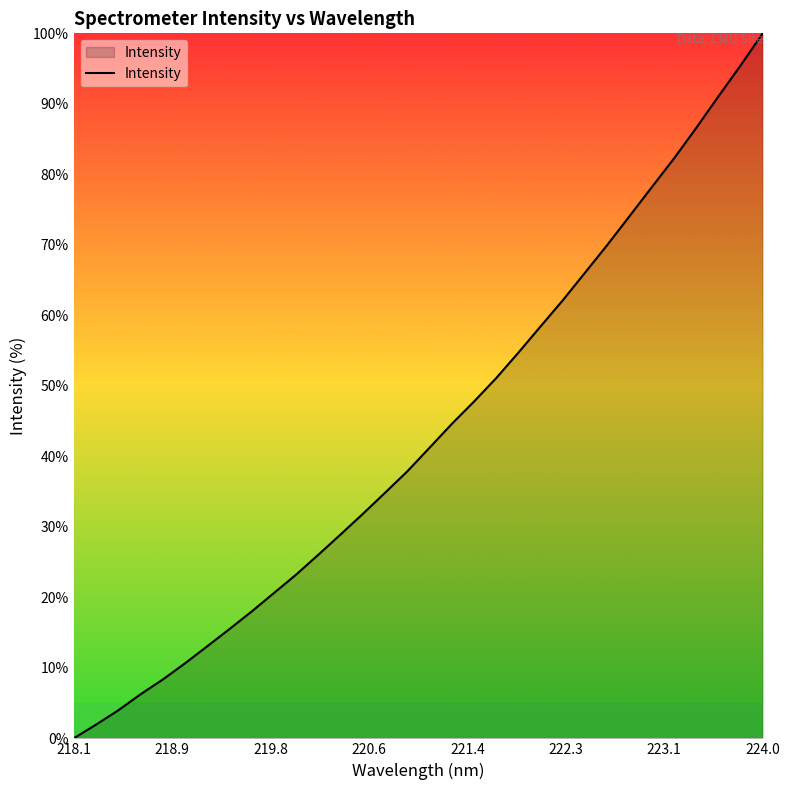

What is the maximum value shown in the chart?

100.0